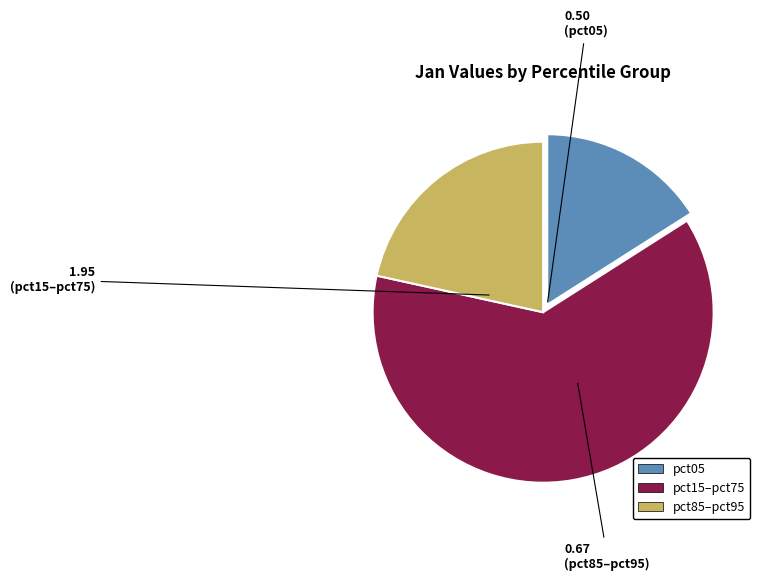

Is there any slice that represents more than half of the pie?

Yes